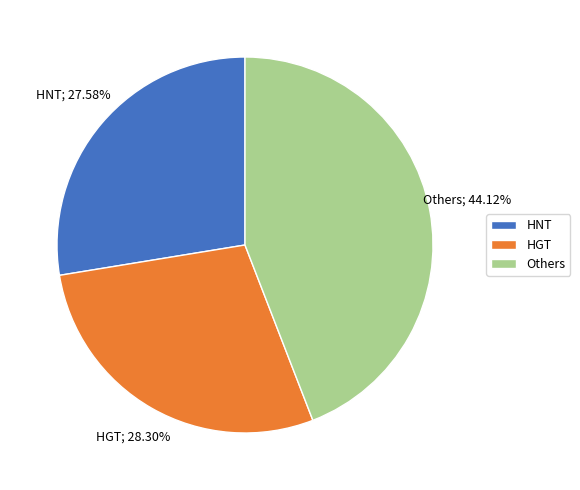

Approximately how many times larger is the value at HNT compared to Others?

0.6